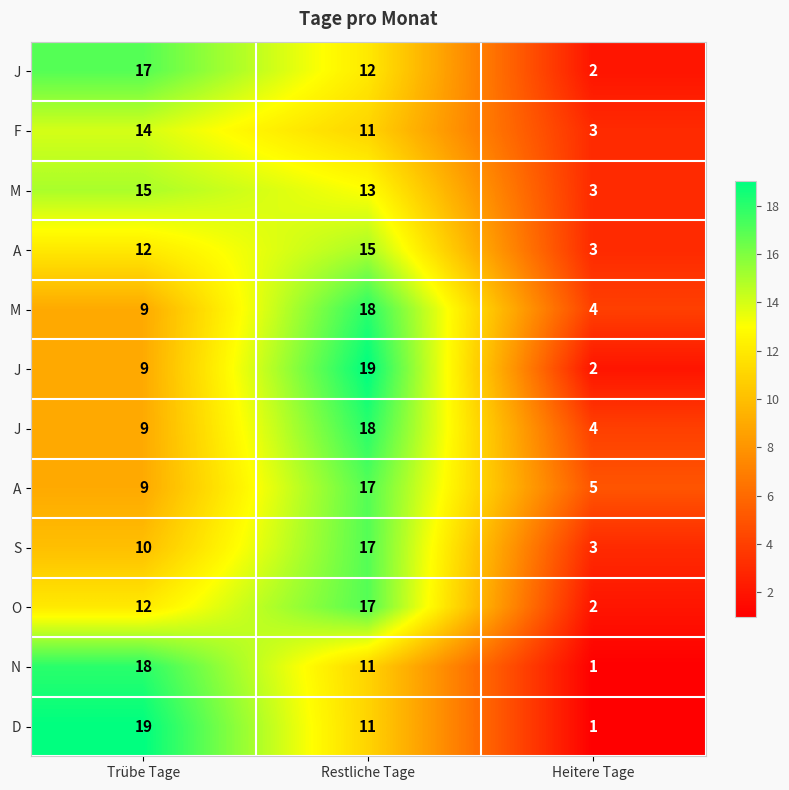

At which category is the sum across all series the highest?

Restliche Tage